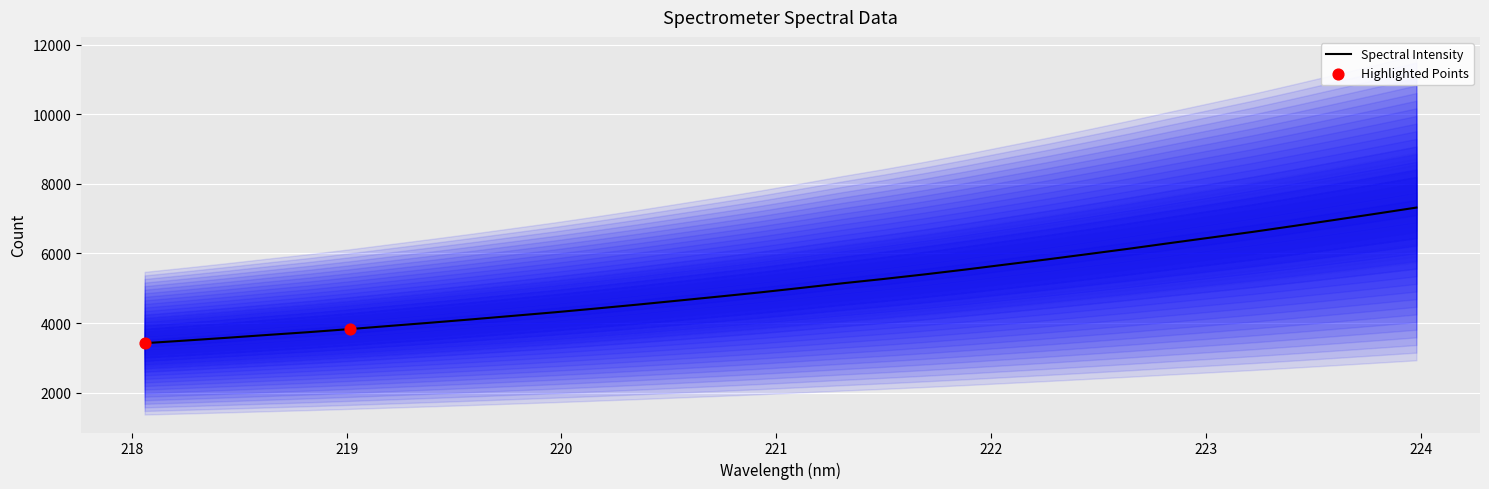

Between 218.2508 and 221.6902, which is larger?

221.6902